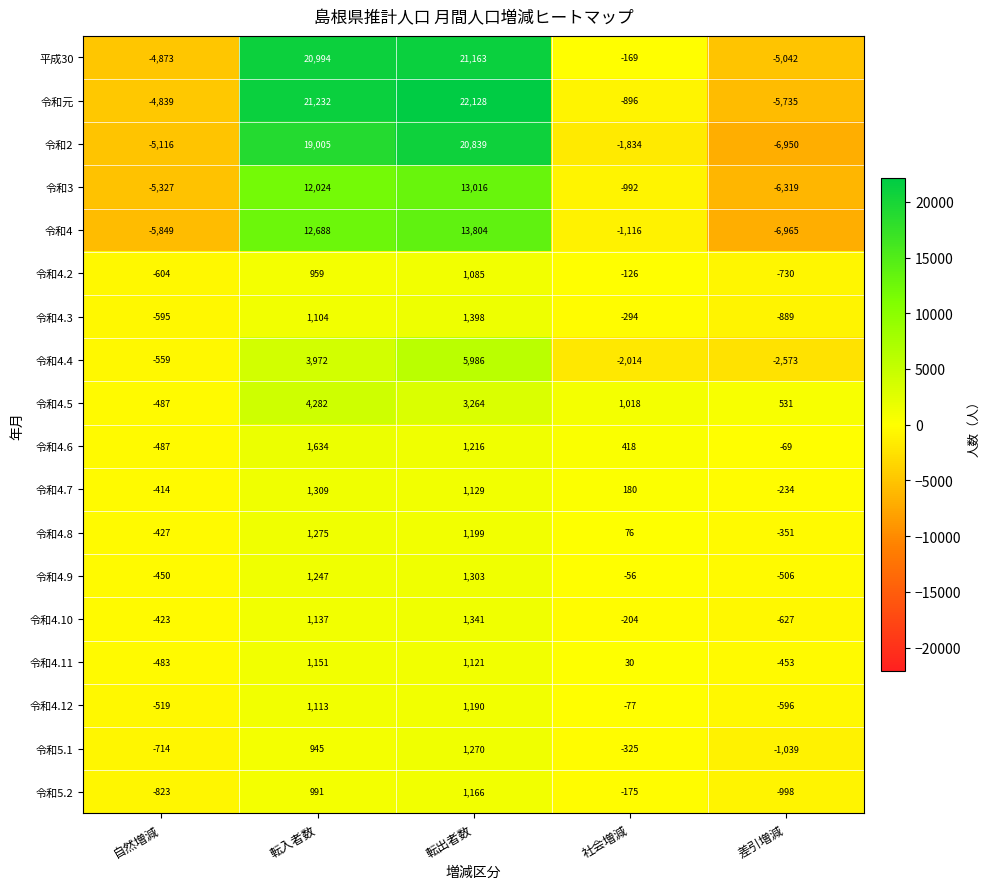

What is the total value across all series at 転入者数?

107062